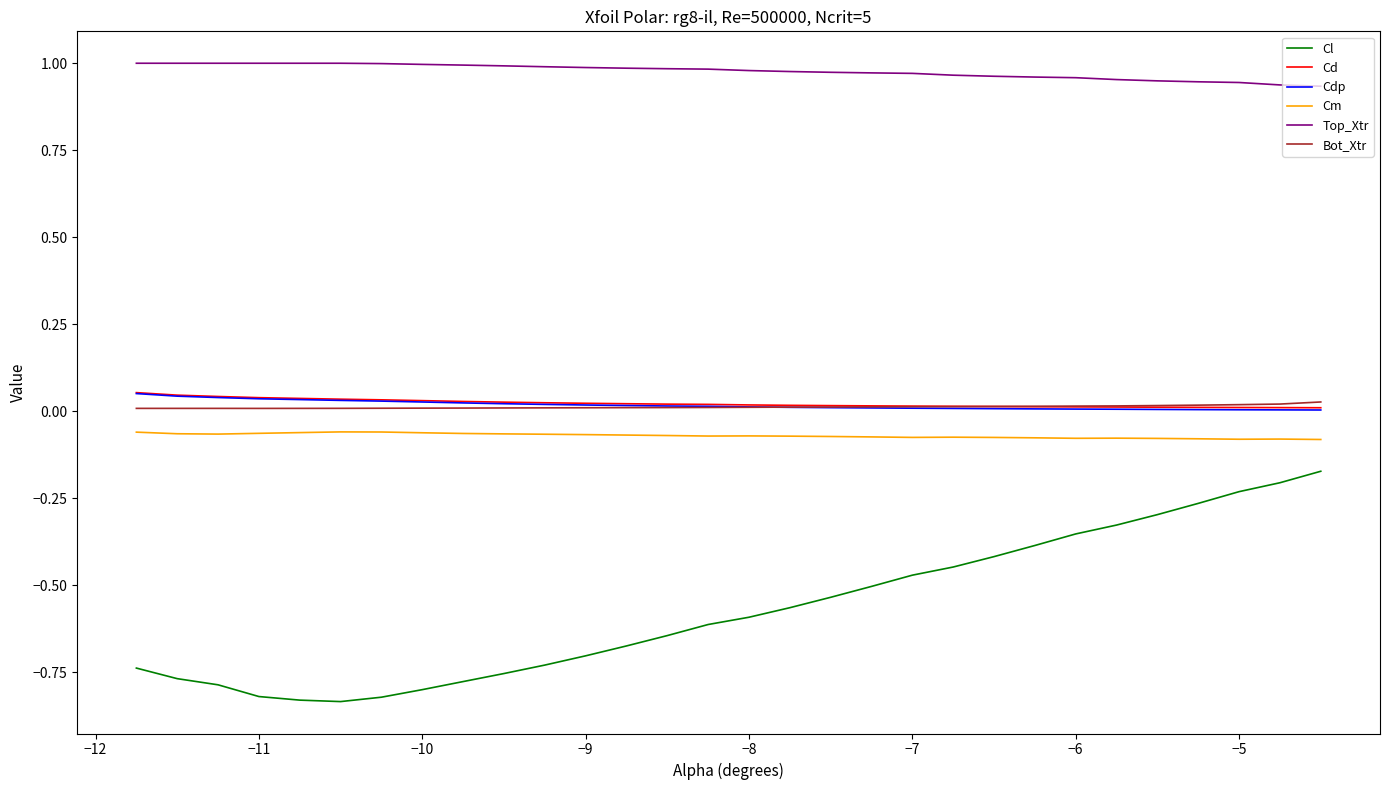

Which series has the largest total across all categories?

Top_Xtr